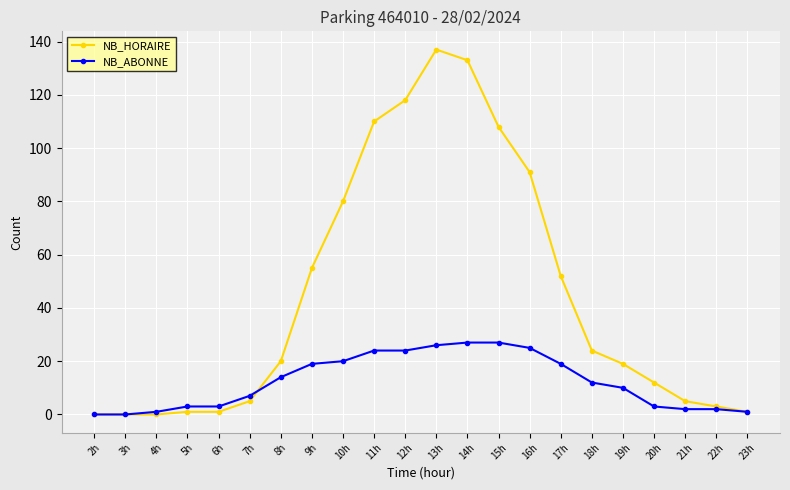

Reading left to right, transcribe all the data shown in this chart.

NB_HORAIRE: 2h=0	3h=0	4h=0	5h=1	6h=1	7h=5	8h=20	9h=55	10h=80	11h=110	12h=118	13h=137	14h=133	15h=108	16h=91	17h=52	18h=24	19h=19	20h=12	21h=5	22h=3	23h=1
NB_ABONNE: 2h=0	3h=0	4h=1	5h=3	6h=3	7h=7	8h=14	9h=19	10h=20	11h=24	12h=24	13h=26	14h=27	15h=27	16h=25	17h=19	18h=12	19h=10	20h=3	21h=2	22h=2	23h=1